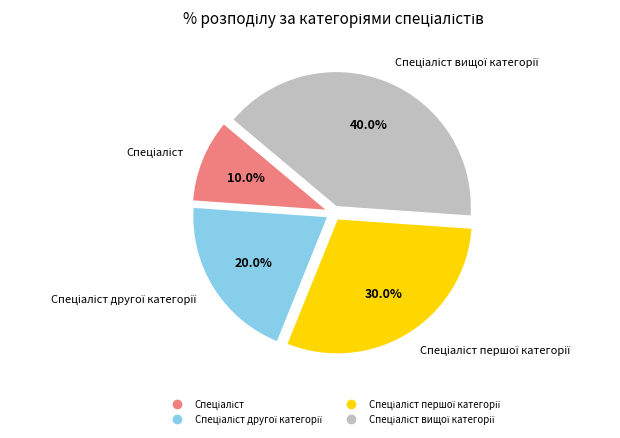

Is there any slice that represents more than half of the pie?

No